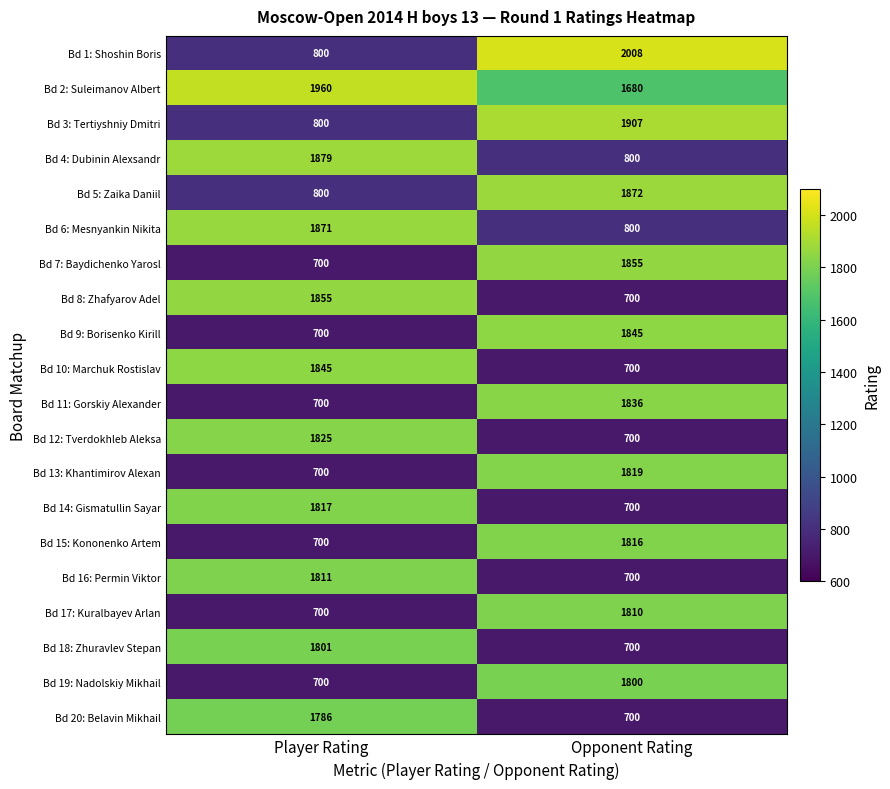

What is the sum of all Bd 17: Kuralbayev Arlan values?

2510